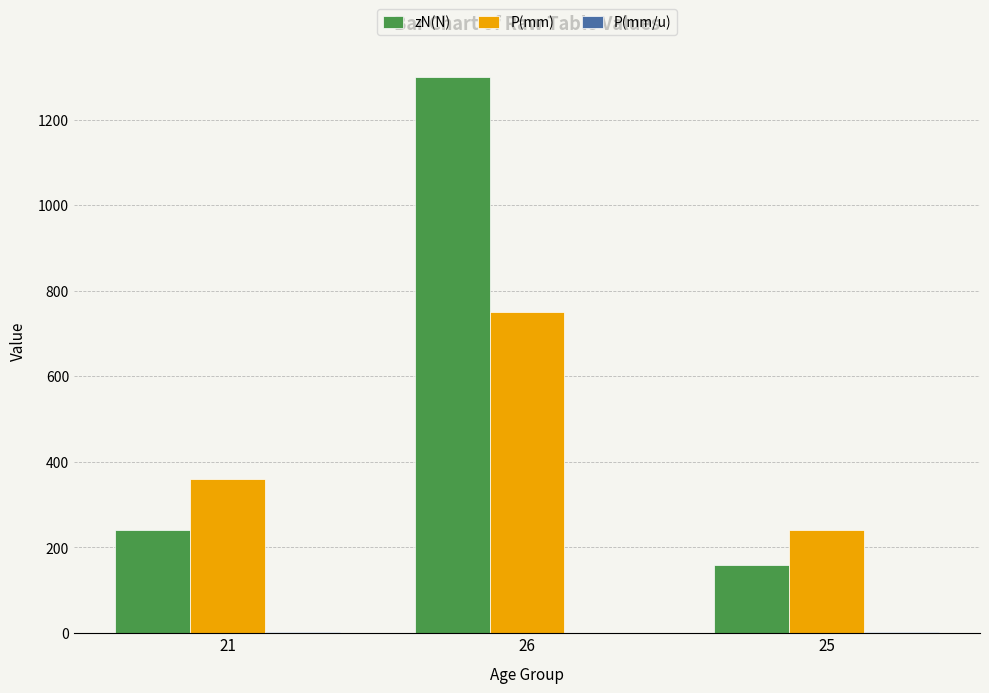

What is the sum of all P(mm) values?

1350.0